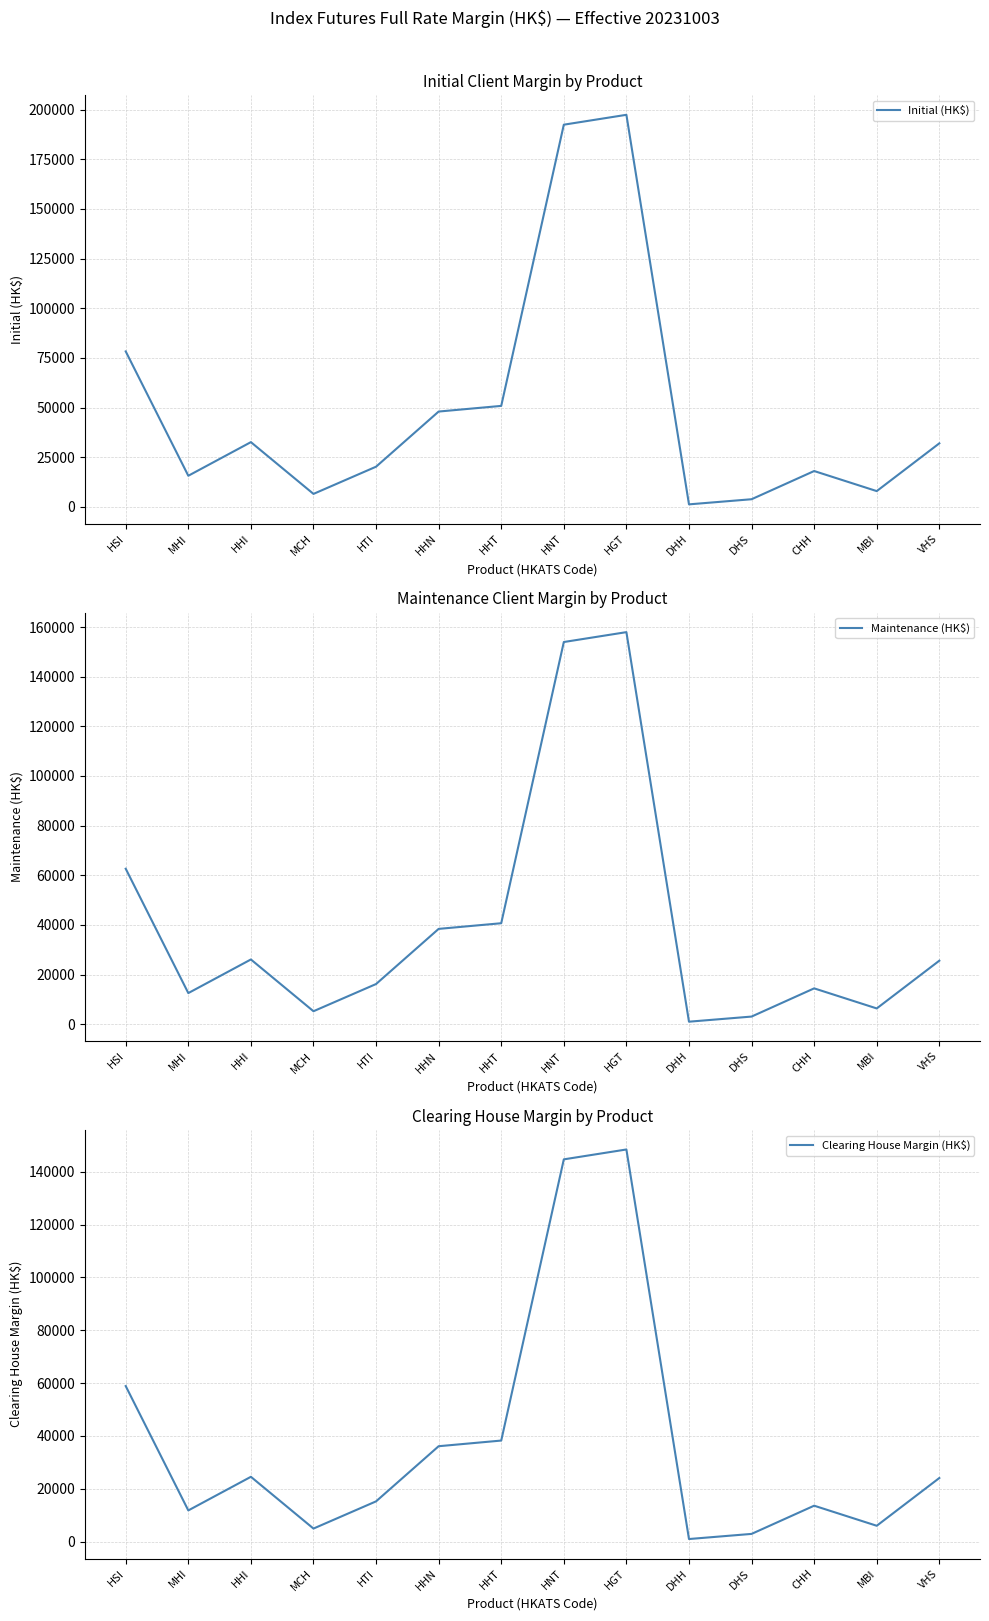

Which label corresponds to the largest value in the chart?

HGT